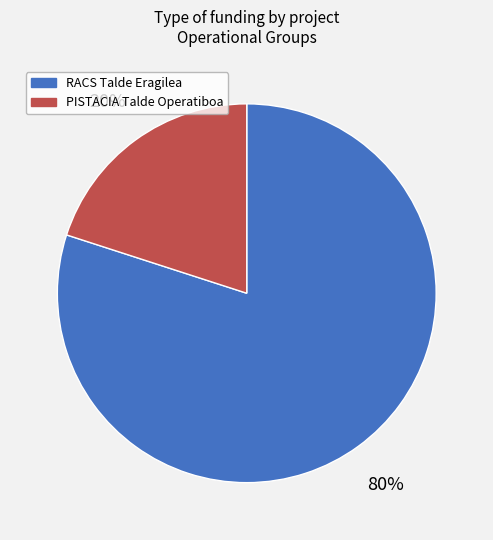

To the nearest percent, what is the average slice percentage?

50%